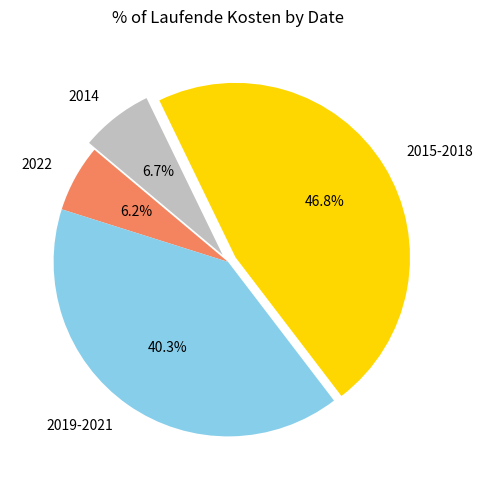

Combined, do 2022 and 2019-2021 account for over 50%?

No